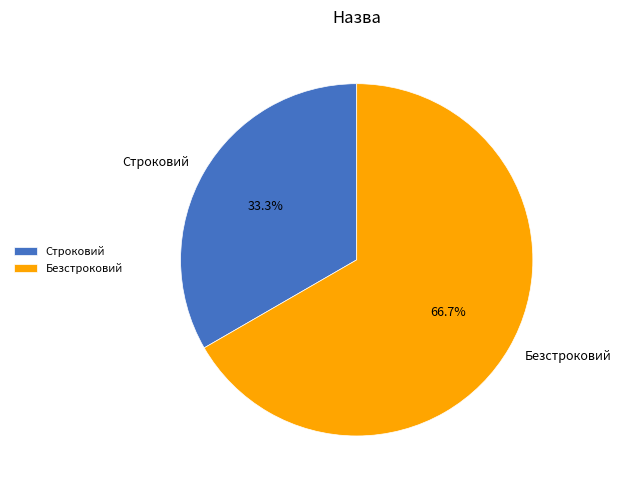

What is the largest slice in the pie chart?

Безстроковий